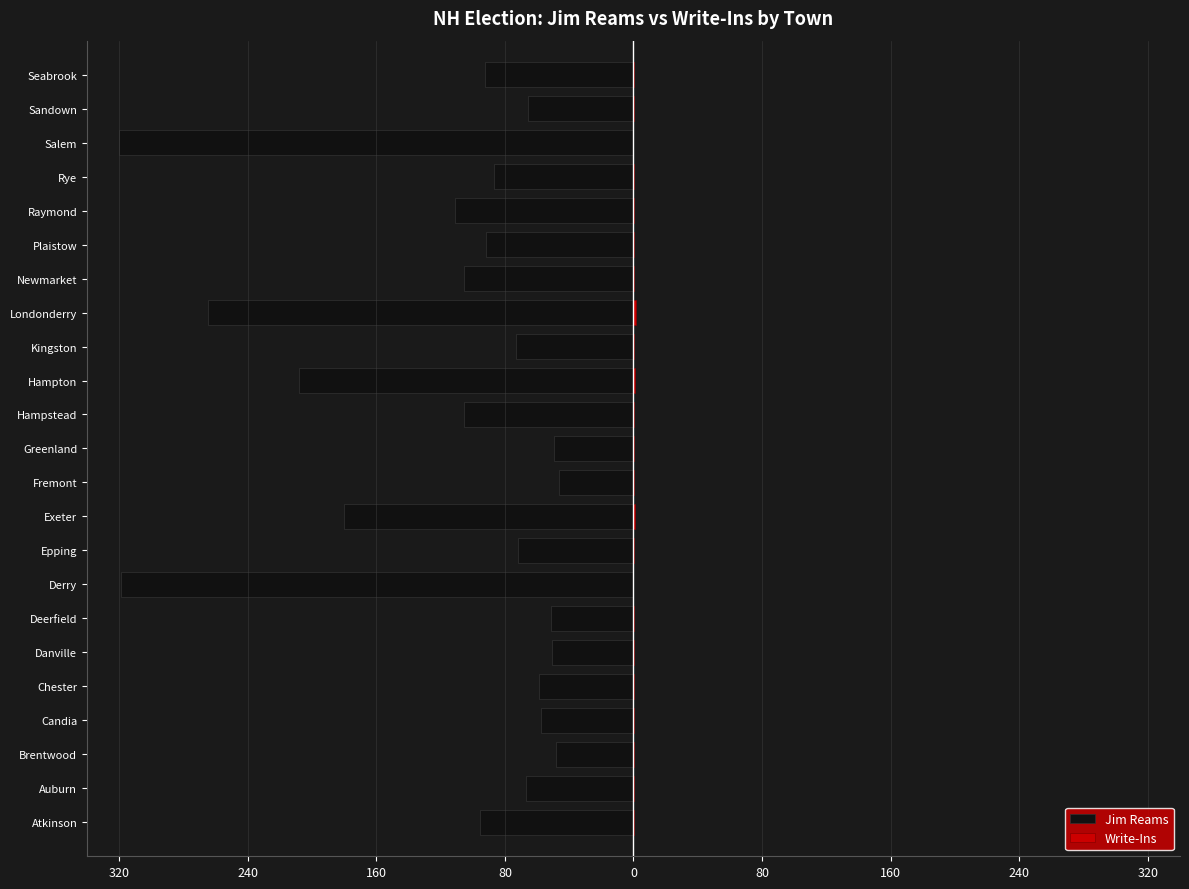

How many values in the Jim Reams series exceed -86?

11